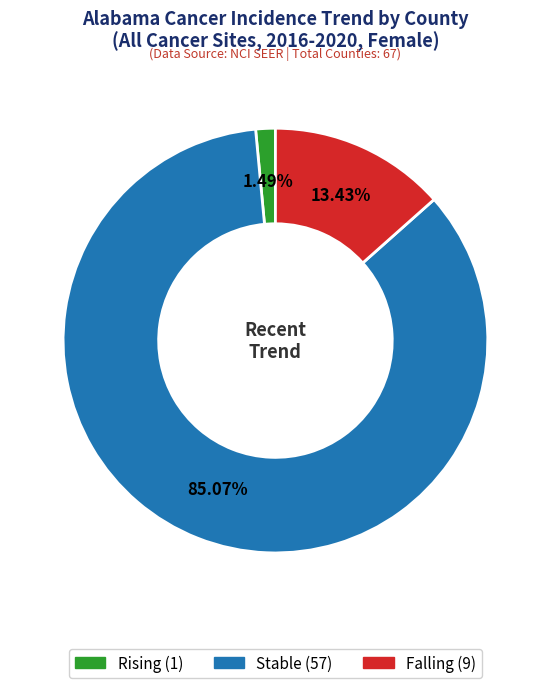

To the nearest percent, what is the difference between the largest and smallest slice percentages?

84%